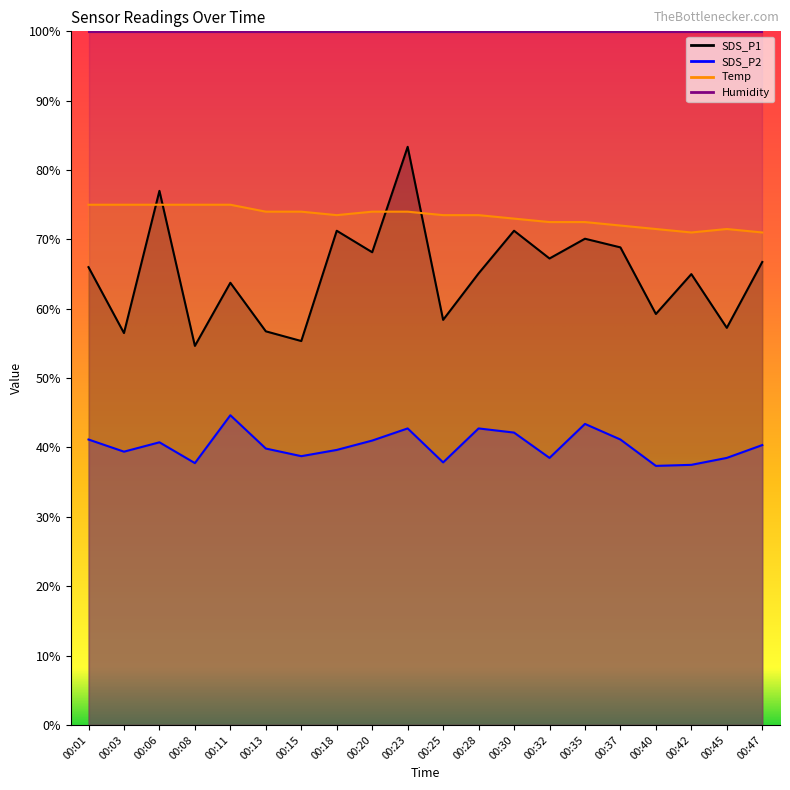

What is the difference between the SDS_P1 values at 00:23 and 00:13?

26.6